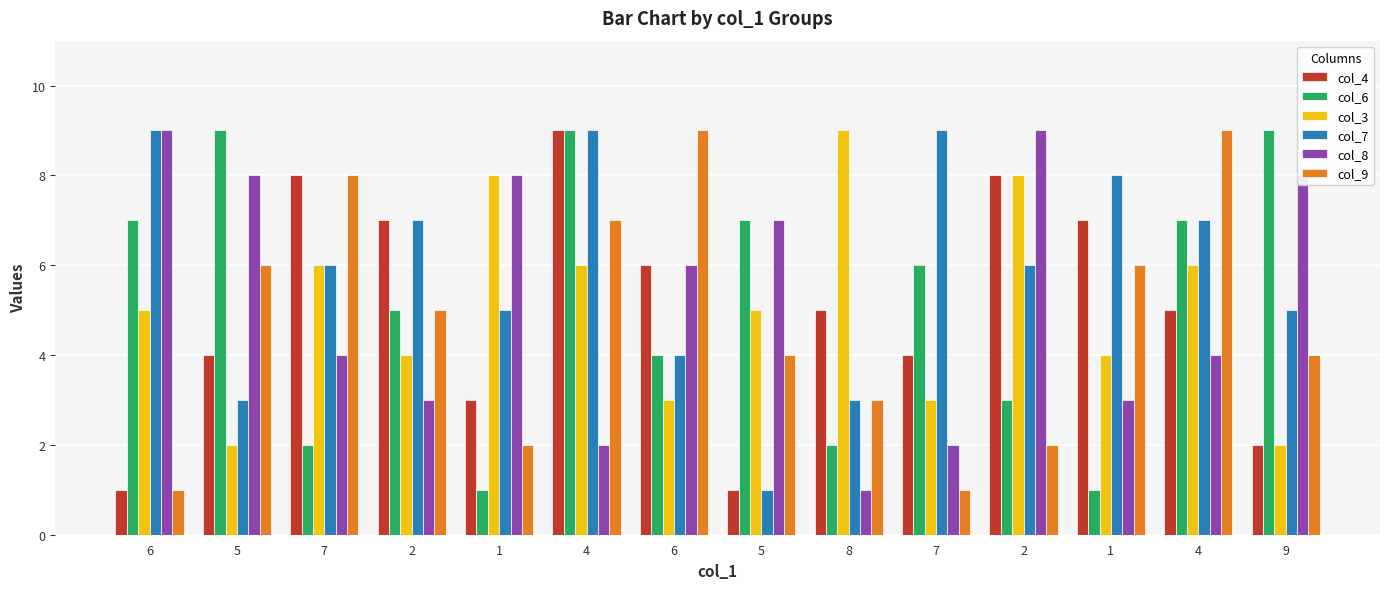

Which series has the largest total across all categories?

col_7